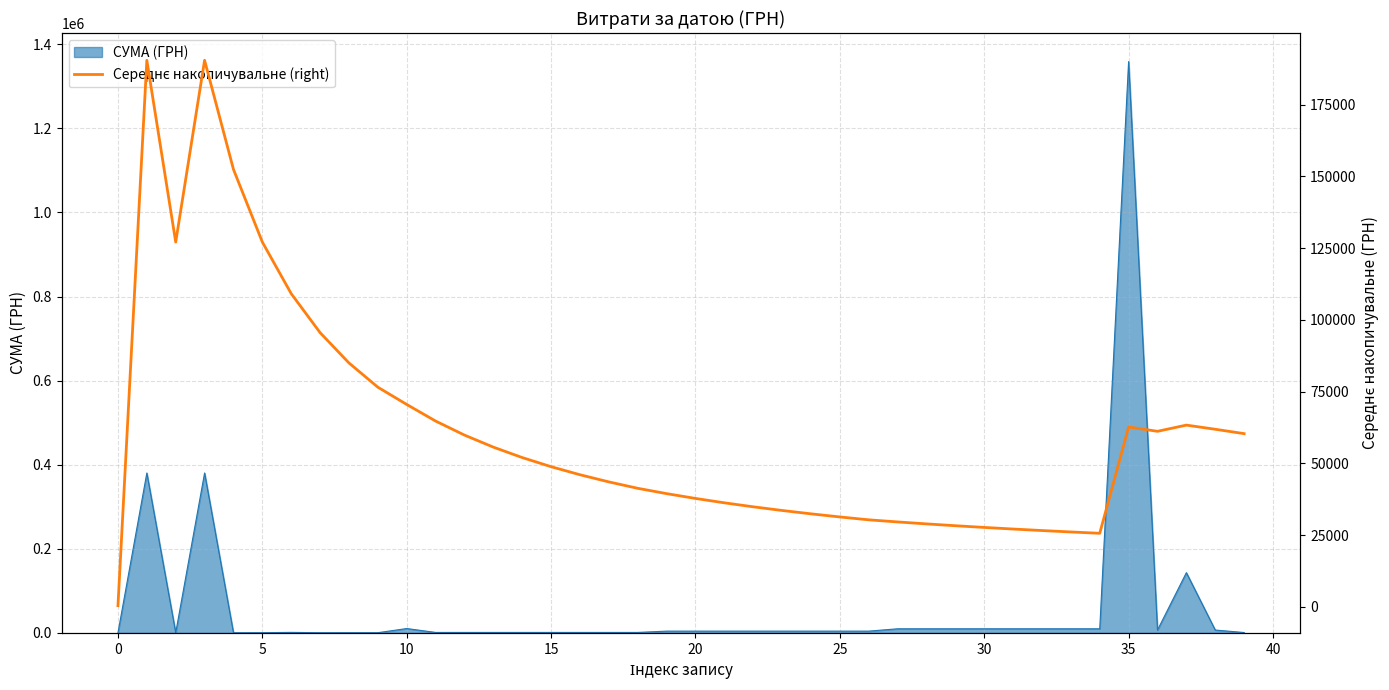

What is the label of the 35th point from the left?

34